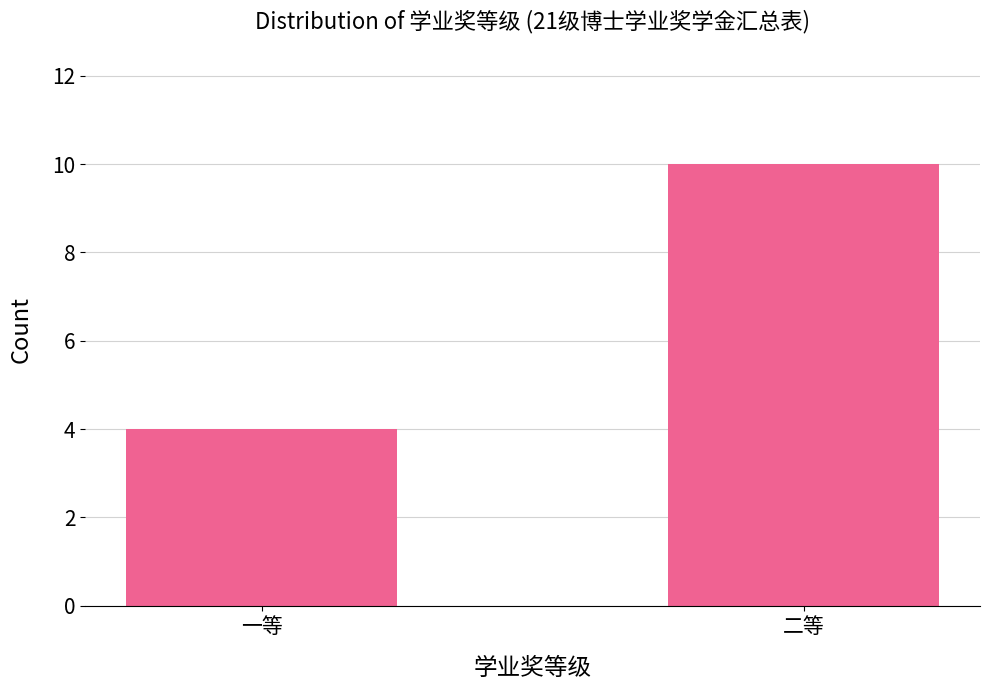

Is it true that the value at 一等 is 2?

False